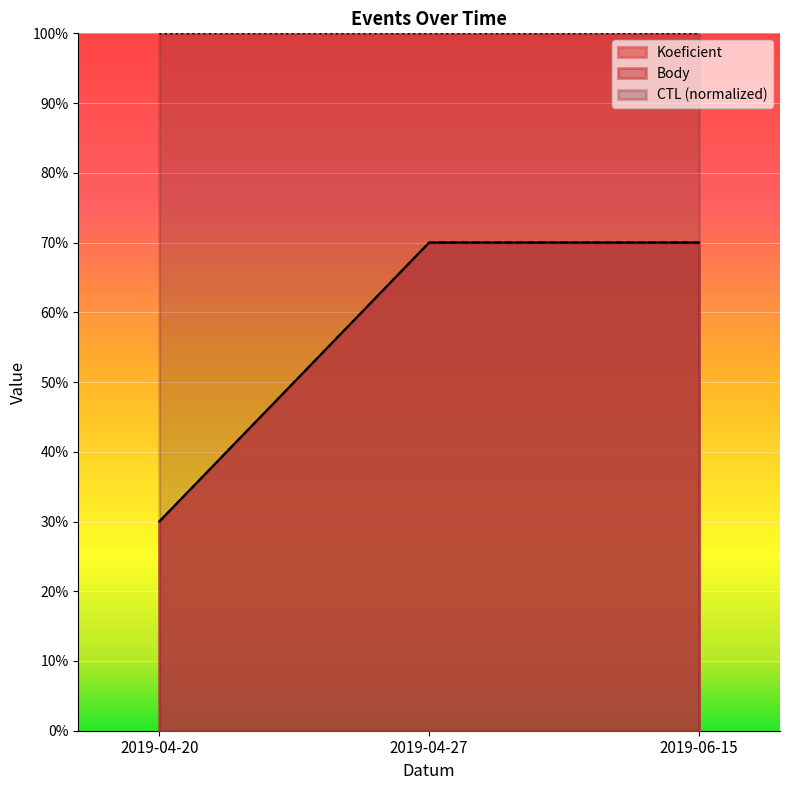

Which series has the largest total across all categories?

CTL